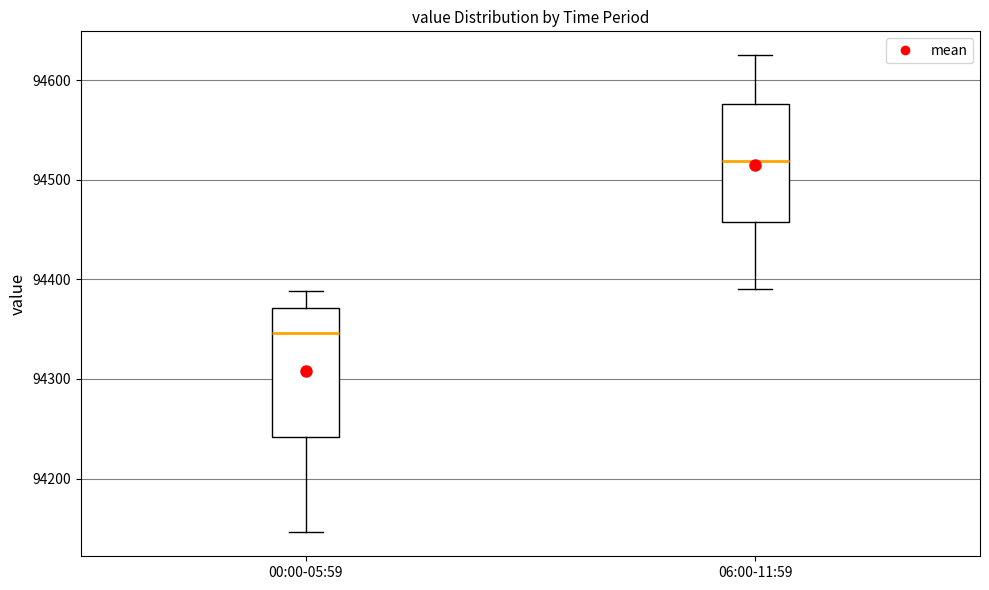

Where does the lower whisker of the box for 06:00-11:59 end on the y-axis? The values are not printed on the chart, so give them approximately, as read against the axis.

94390